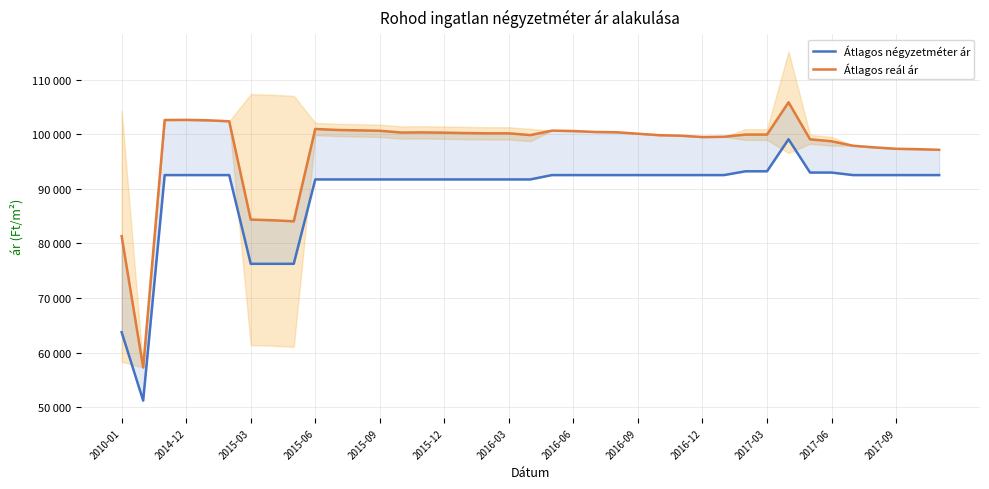

True or false: Átlagos reál ár and Átlagos négyzetméter ár intersect in this chart.

False